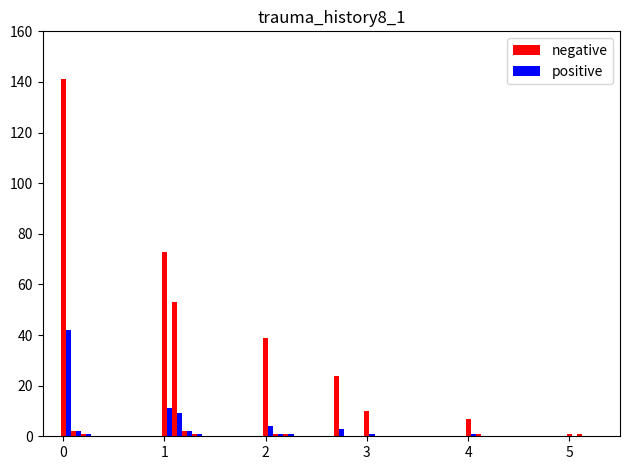

Which series has the largest total across all categories?

negative